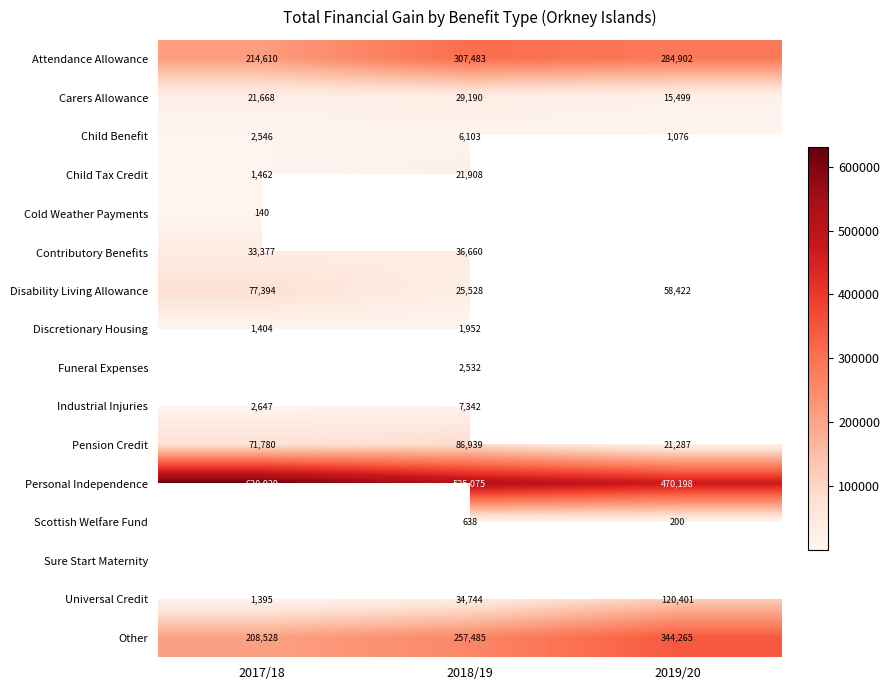

At which category does the chart reach its minimum across all series?

2017/18